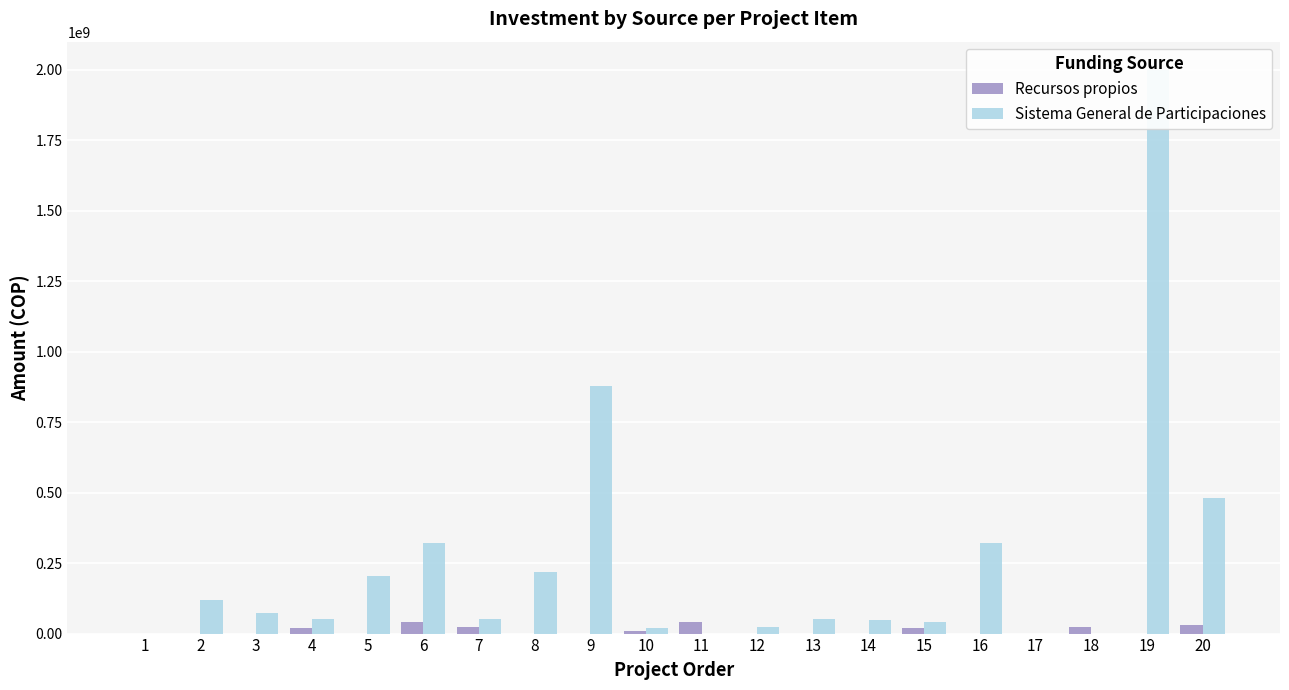

What is the total value across all series at 11?

40000000